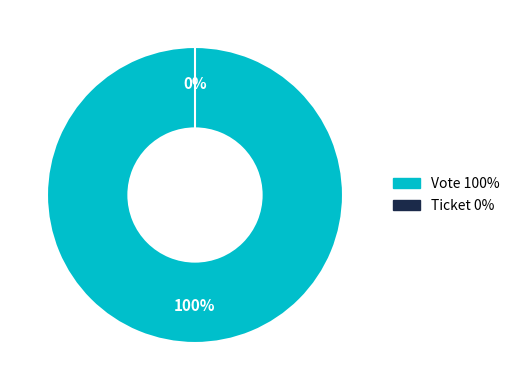

Is Vote the majority of the pie?

Yes